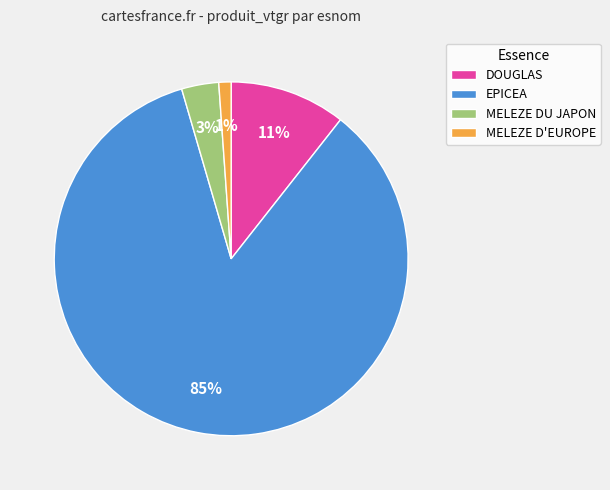

The MELEZE D'EUROPE slice represents 11% of the pie. True or false?

False